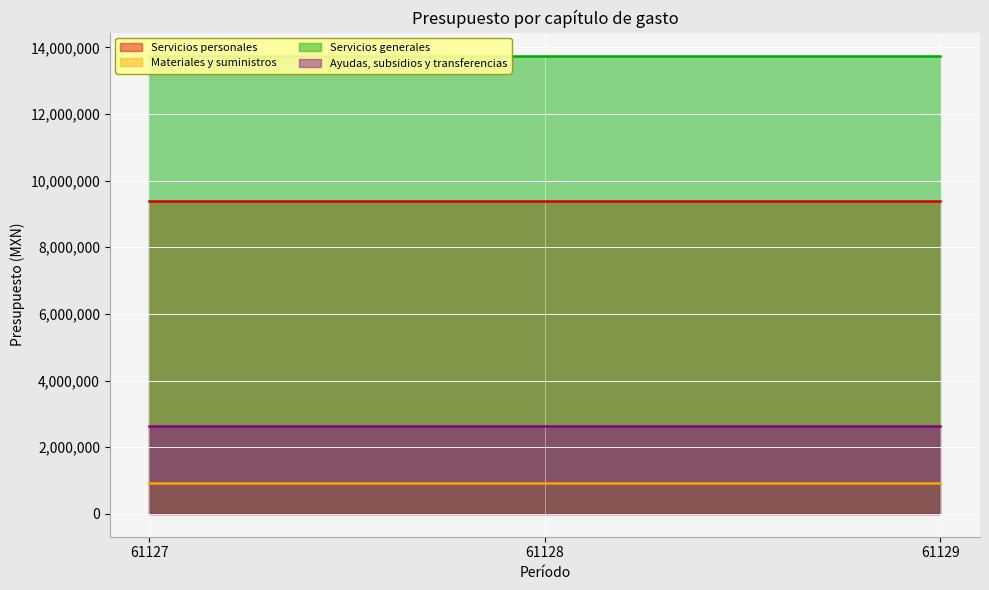

Reading left to right, extract all data points from this chart.

Servicios personales: 61127=9395855	61128=9395855	61129=9395855
Materiales y suministros: 61127=932001	61128=932001	61129=932001
Servicios generales: 61127=13753543	61128=13753543	61129=13753543
Ayudas, subsidios y transferencias: 61127=2644400	61128=2644400	61129=2644400